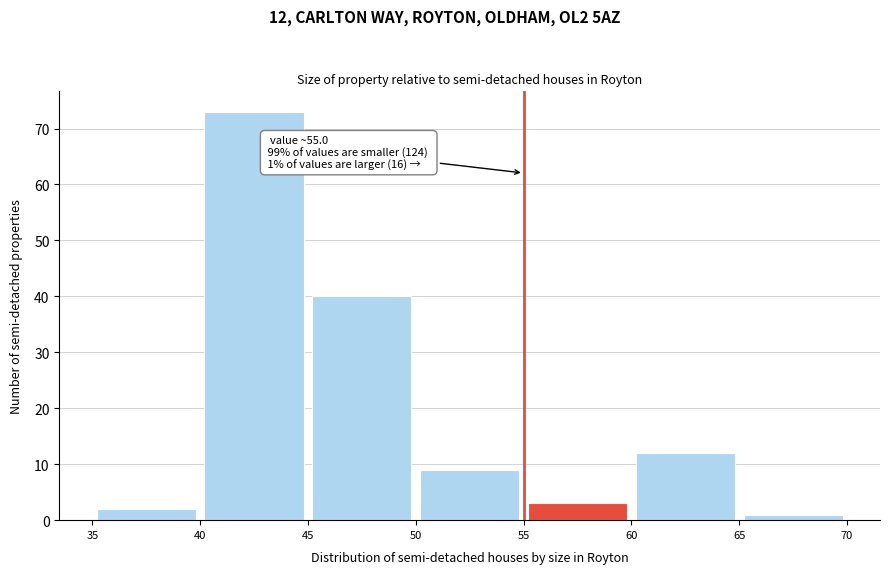

Over which range of the x-axis is the bar tallest?

40 to 45